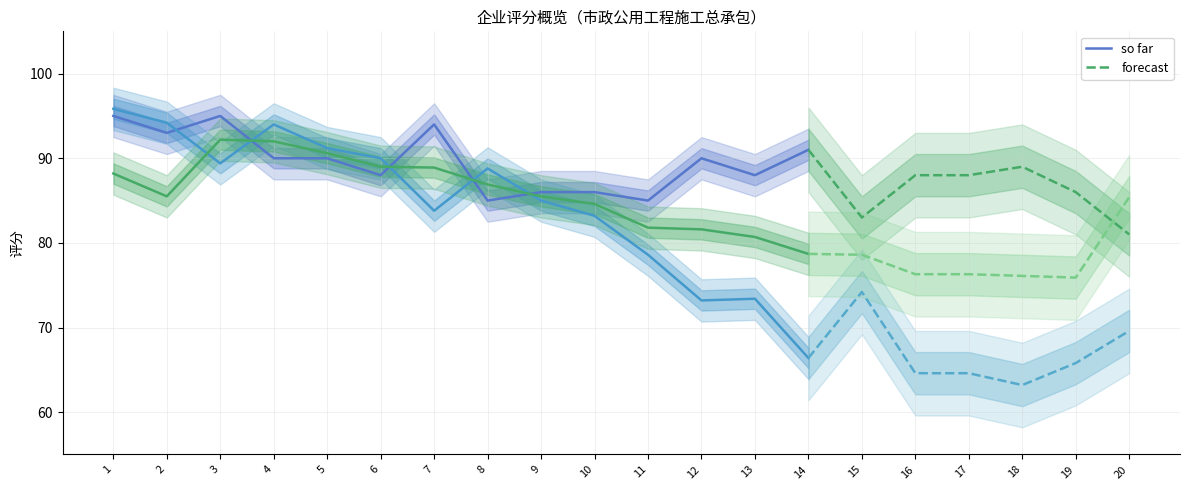

The value of 集团分 at 19 is 65.8. True or false?

True